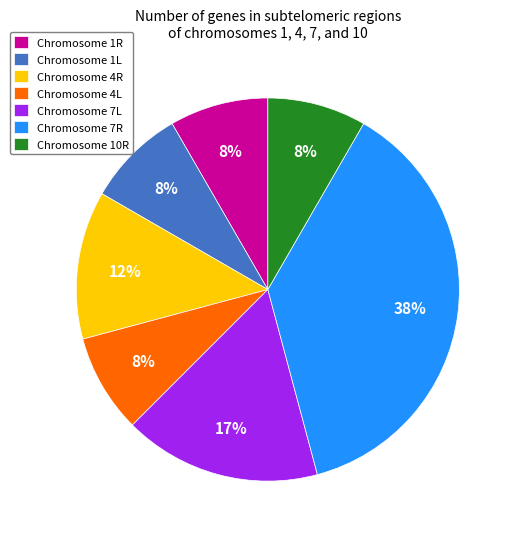

Does Chromosome 4L represent more than half of the total?

No